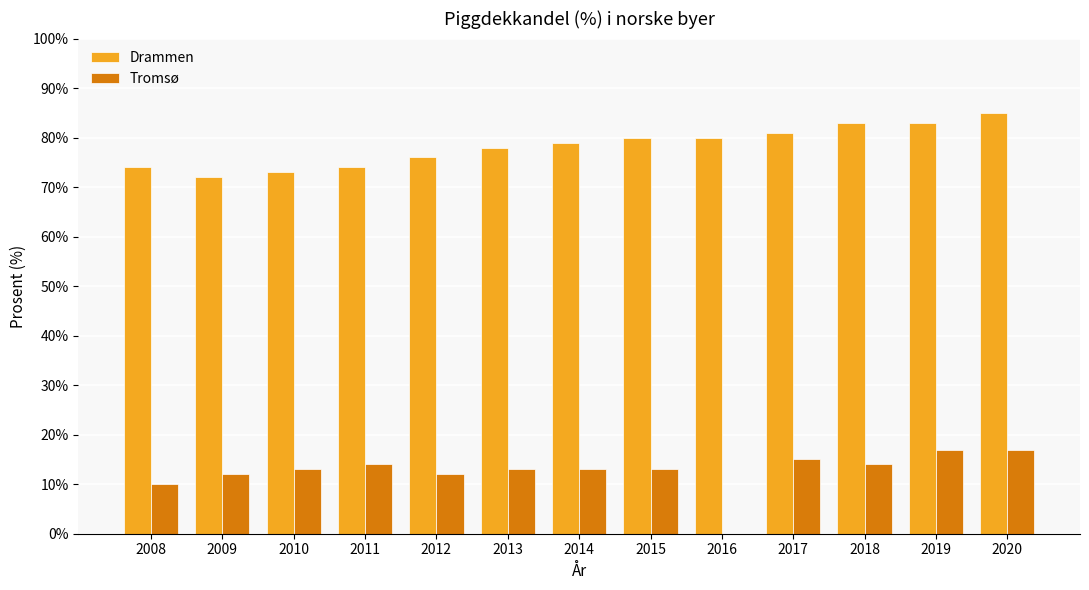

What is the sum of the Drammen values at 2018 and 2014?

162